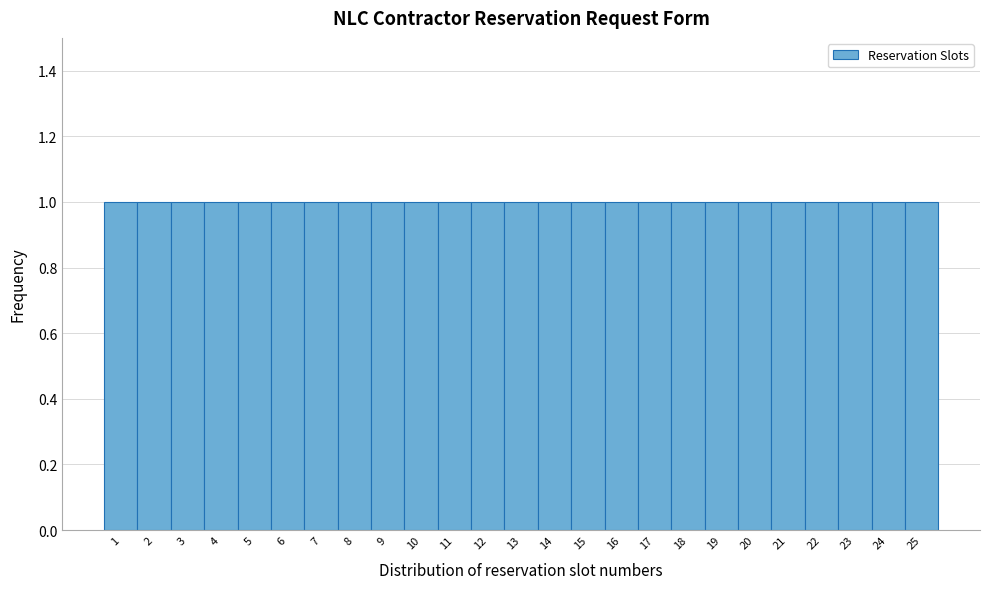

Reading left to right, transcribe this chart: for each bar, give the range it covers on the x-axis and its height. The values are not printed on the chart, so give them approximately, as read against the axis.

0.5 to 1.5: 1
1.5 to 2.5: 1
2.5 to 3.5: 1
3.5 to 4.5: 1
4.5 to 5.5: 1
5.5 to 6.5: 1
6.5 to 7.5: 1
7.5 to 8.5: 1
8.5 to 9.5: 1
9.5 to 10.5: 1
10.5 to 11.5: 1
11.5 to 12.5: 1
12.5 to 13.5: 1
13.5 to 14.5: 1
14.5 to 15.5: 1
15.5 to 16.5: 1
16.5 to 17.5: 1
17.5 to 18.5: 1
18.5 to 19.5: 1
19.5 to 20.5: 1
20.5 to 21.5: 1
21.5 to 22.5: 1
22.5 to 23.5: 1
23.5 to 24.5: 1
24.5 to 25.5: 1